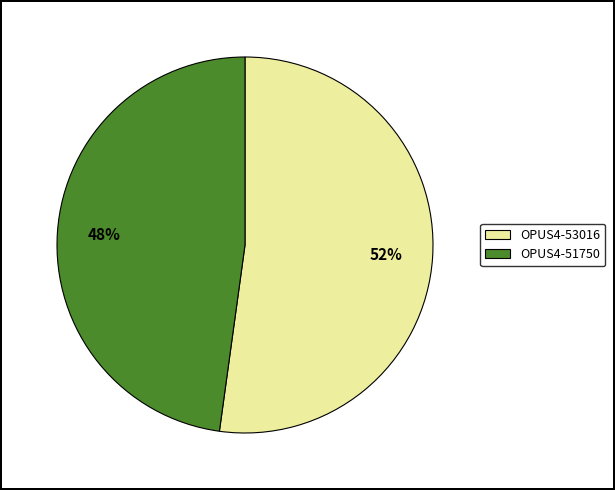

What is the largest slice in the pie chart?

OPUS4-53016